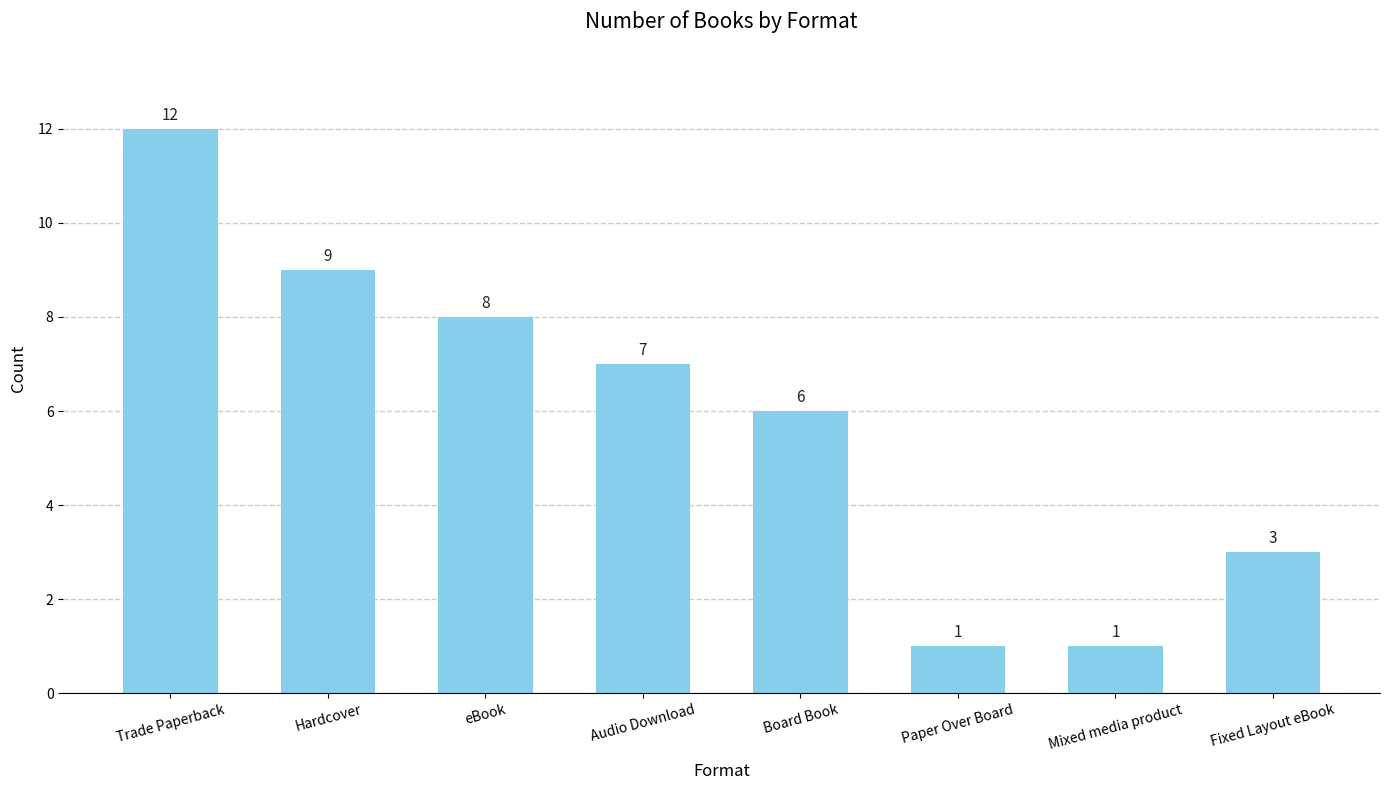

Reading left to right, list all the values displayed in this chart.

12	9	8	7	6	1	1	3